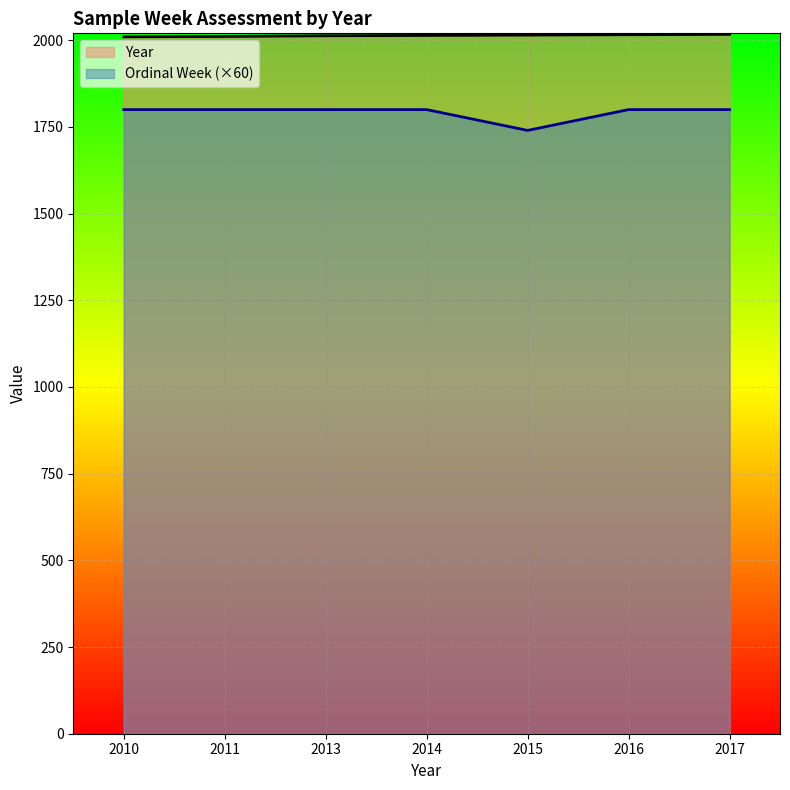

Reading left to right, what are all the values shown in this chart?

Year: 2010	2011	2013	2014	2015	2016	2017
Ordinal Week: 1800	1800	1800	1800	1740	1800	1800